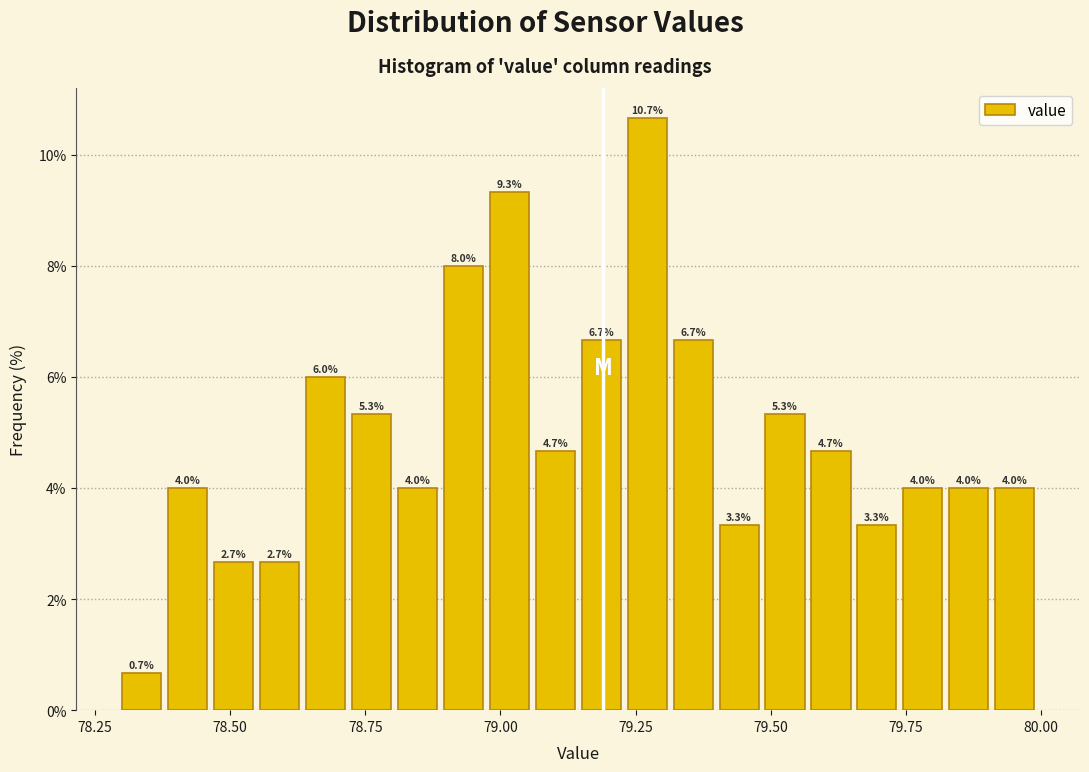

Around what value on the x-axis is the tallest bar? Give the approximate position of its centre, as read against the axis.

79.25